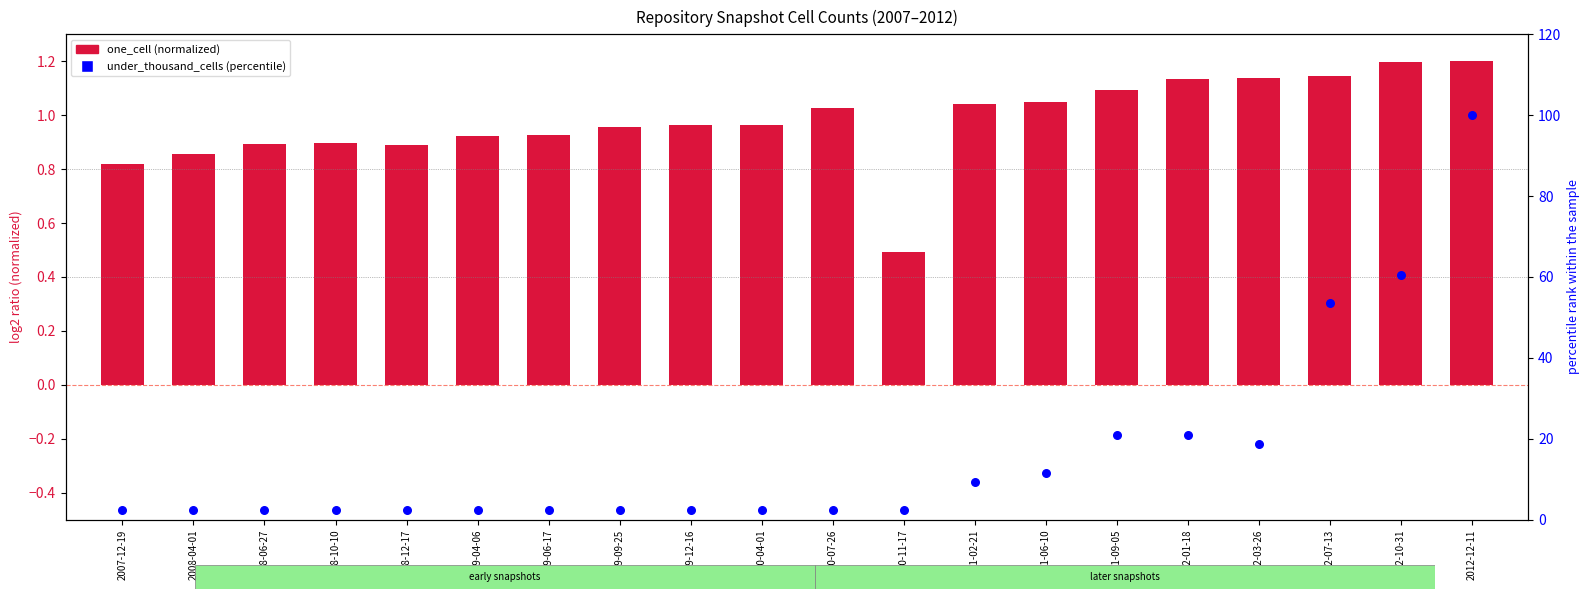

At which category is the sum across all series the highest?

2012-12-11